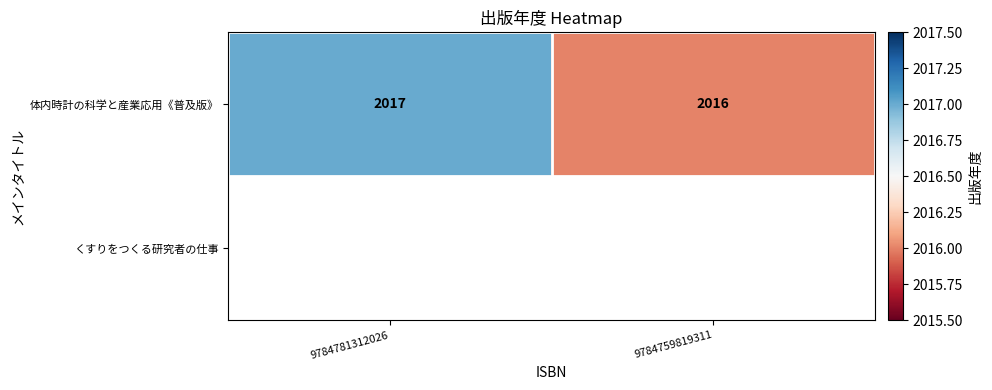

Is it true that 体内時計の科学と産業応用《普及版》 equals 1270 at 9784759819311?

False